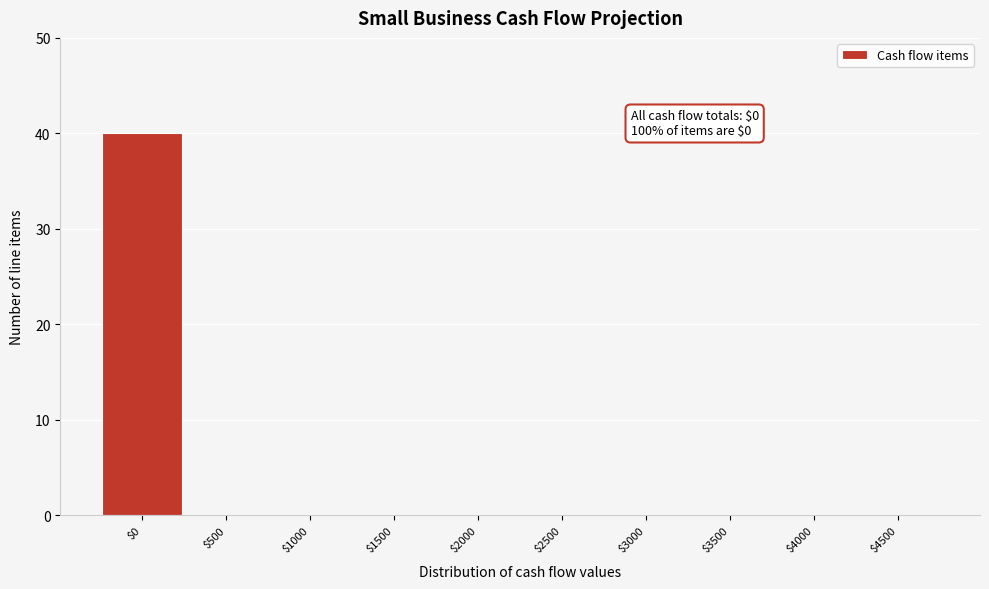

What is the greatest value displayed?

40